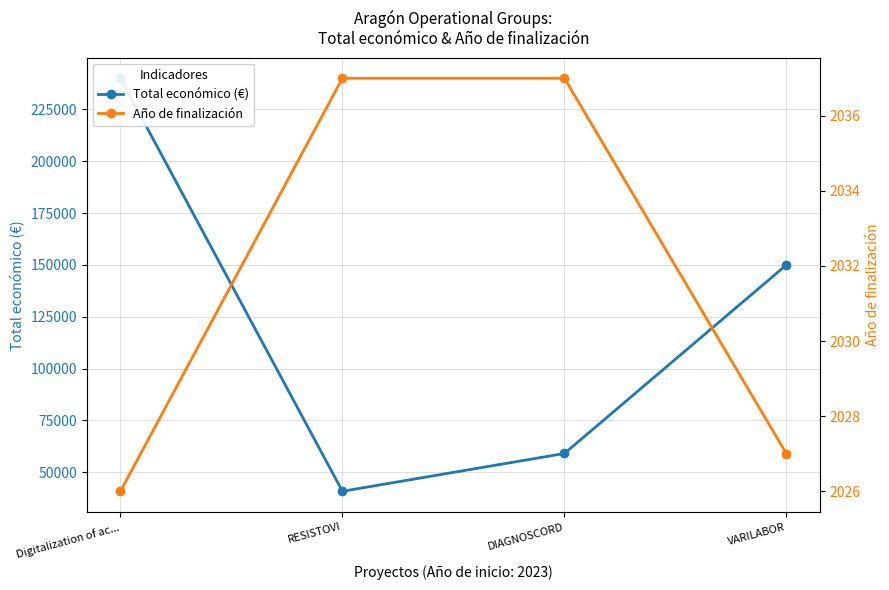

Reading right to left, list all the values displayed in this chart.

Total económico (€): 150000	59106	40876	240000
Año de finalización: 2027	2037	2037	2026